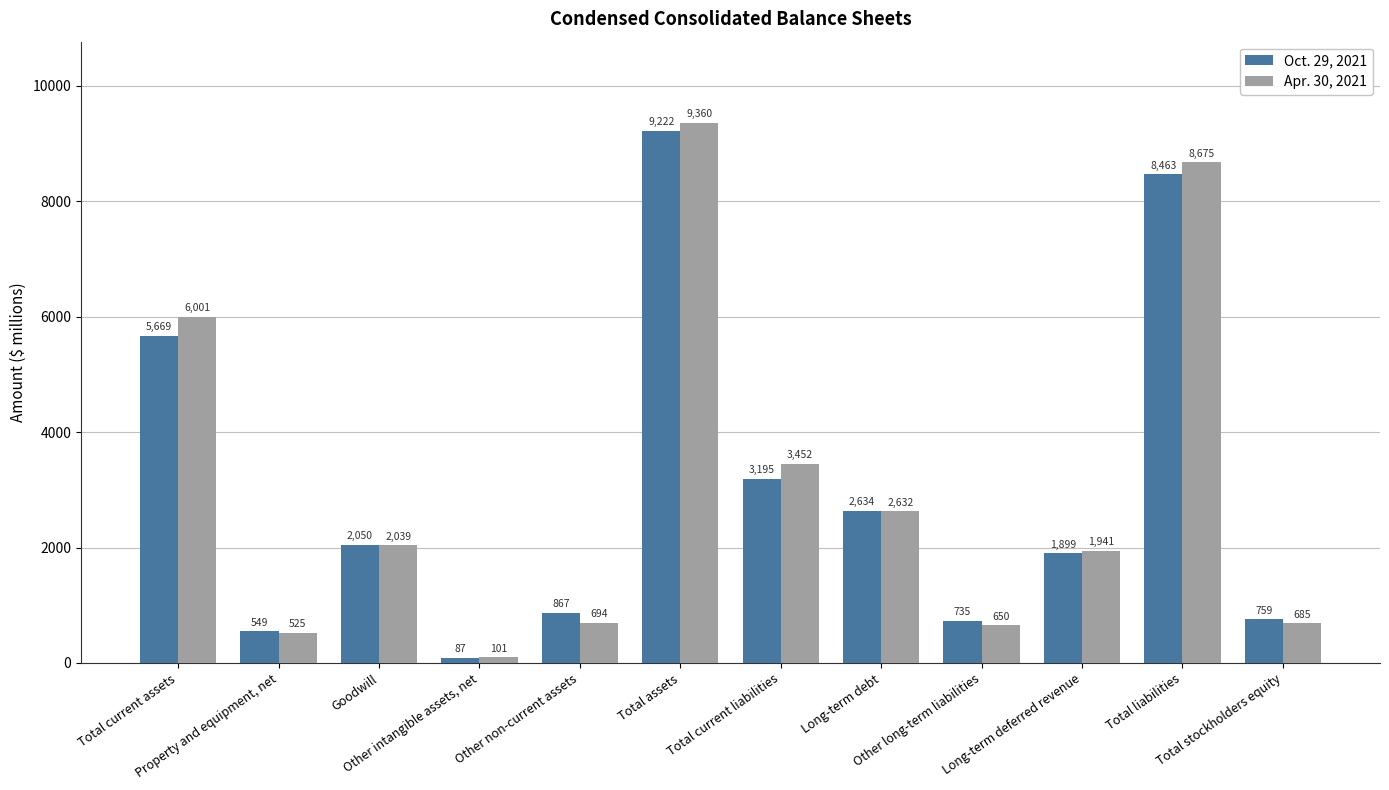

How many bars are there in each group?

2